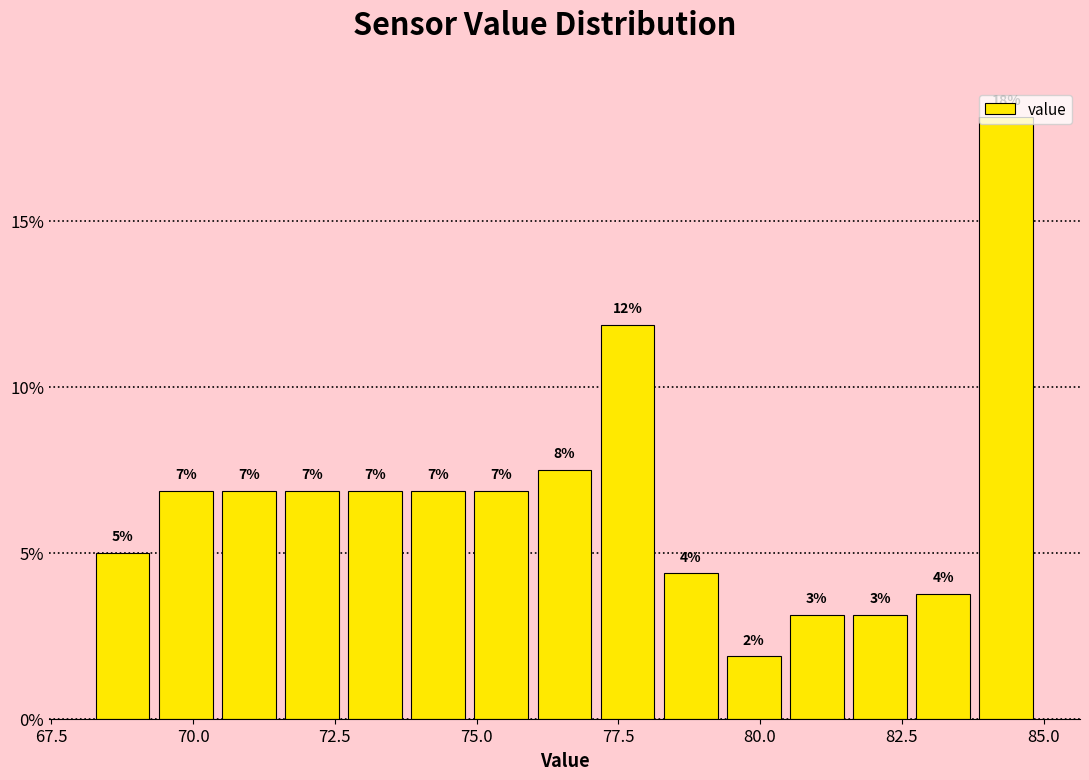

Read against the x-axis, roughly where is the centre of the tallest bar?

84.5